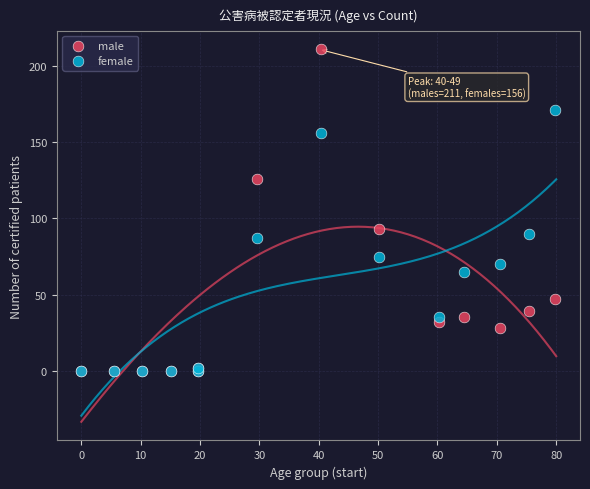

Which series reaches the maximum Y coordinate?

male